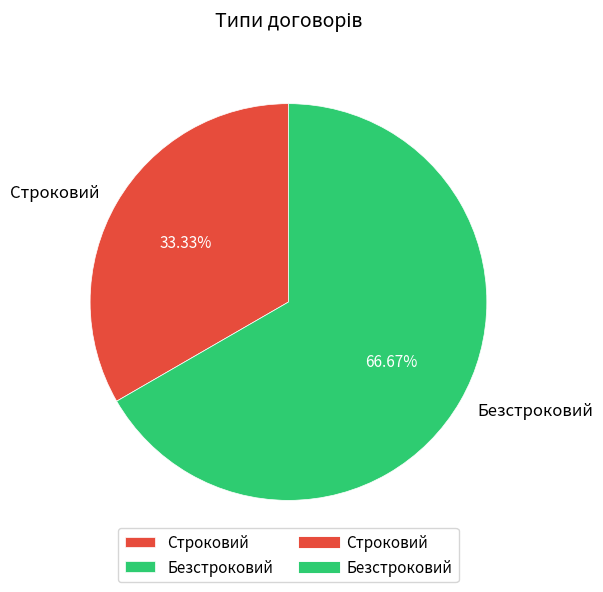

The Безстроковий slice represents 53% of the pie. True or false?

False